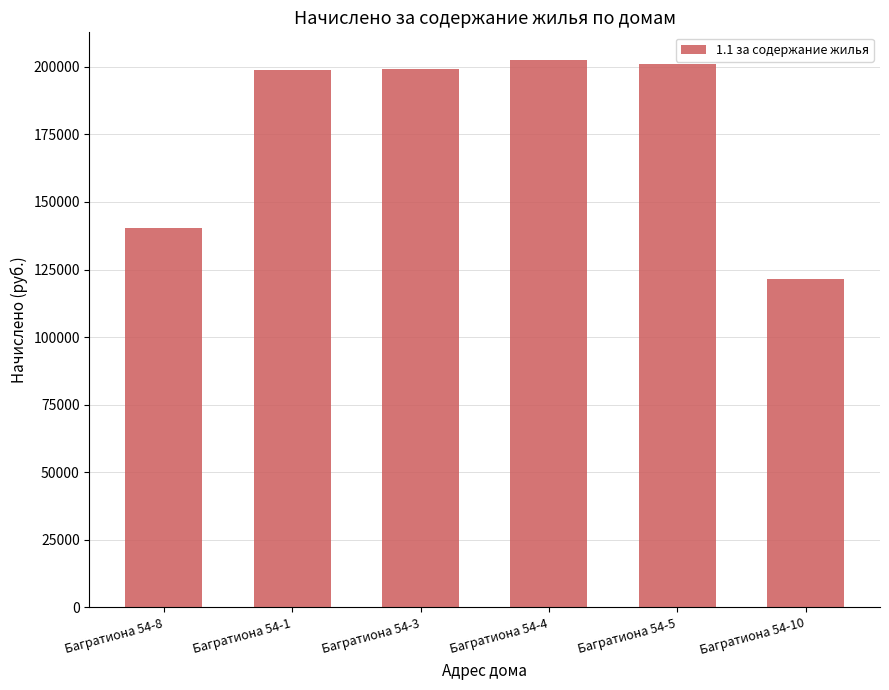

The chart shows a value of 202646.6 at Багратиона 54-4. True or false?

True